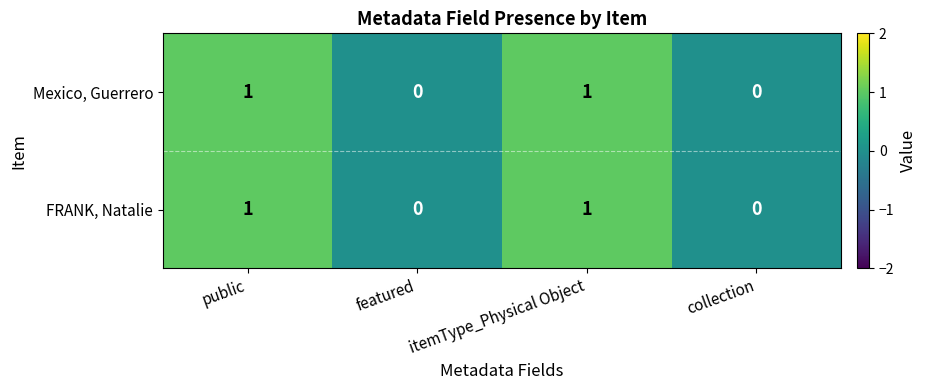

The value of FRANK, Natalie at featured is 0. True or false?

True